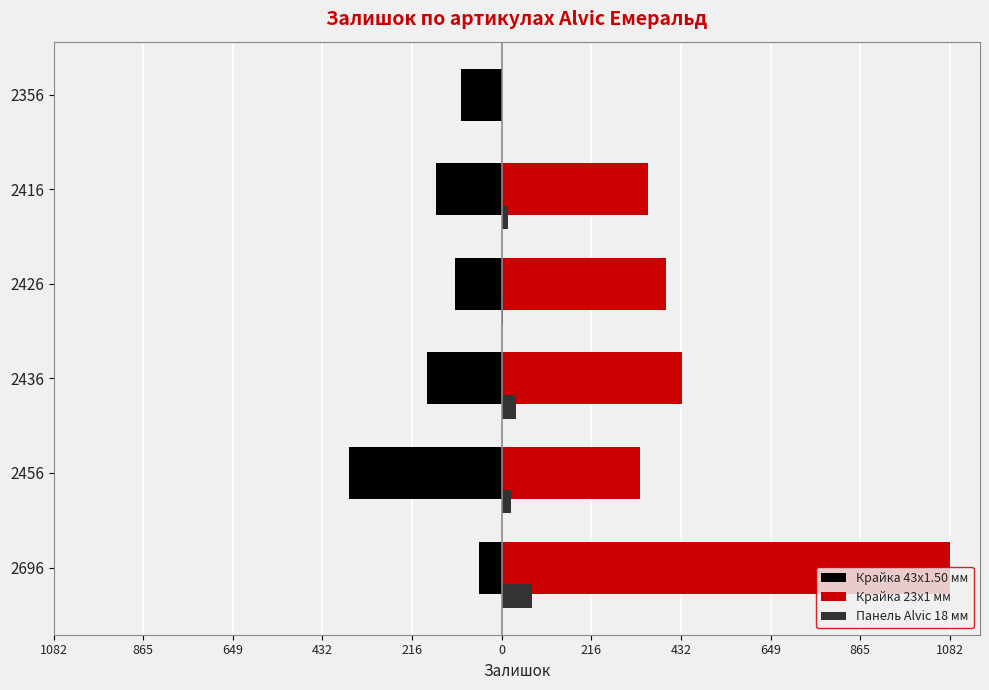

What are all the series names shown in the legend?

Крайка 43x1.50 мм, Крайка 23x1 мм, Панель Alvic 18 мм